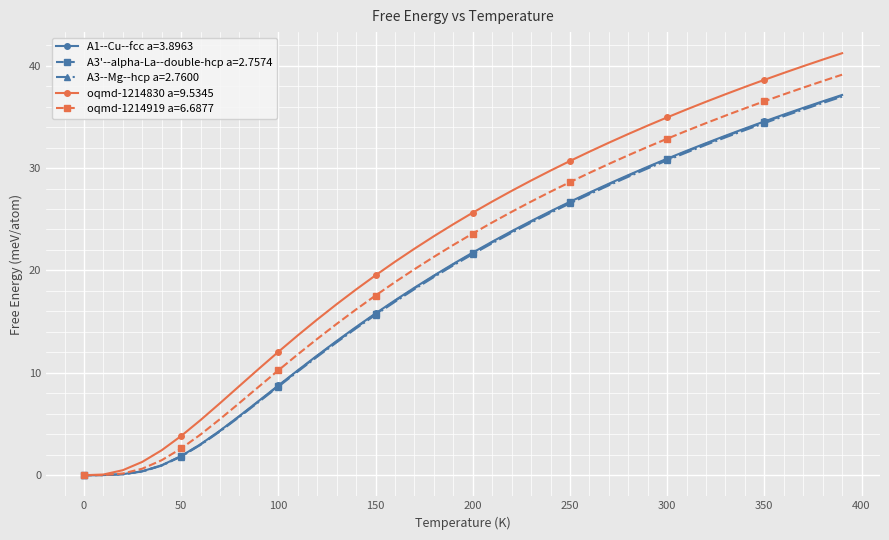

What is the value of the oqmd-1214830 a=9.5345 point at the 16th from the left?

19.5